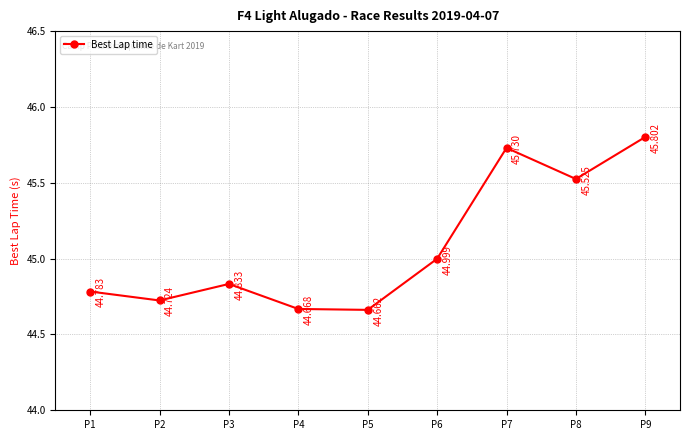

Count the number of categories in the chart.

9